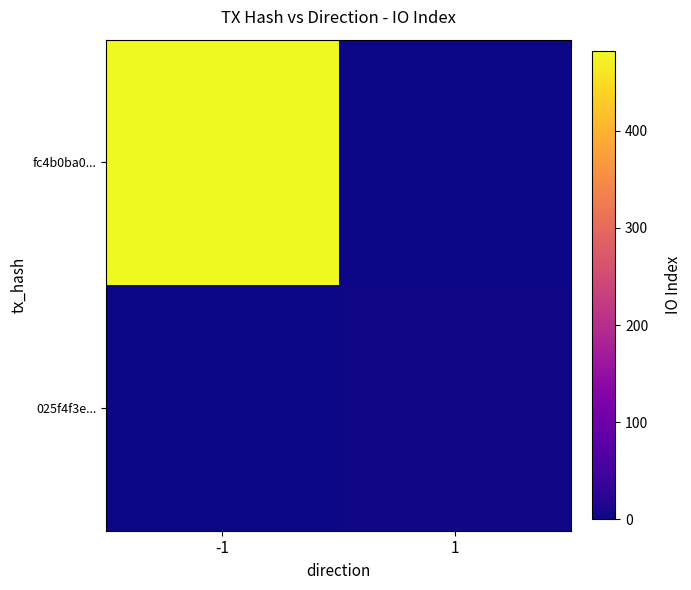

Rank the series by their average value, from highest to lowest.

fc4b0ba0..., 025f4f3e...